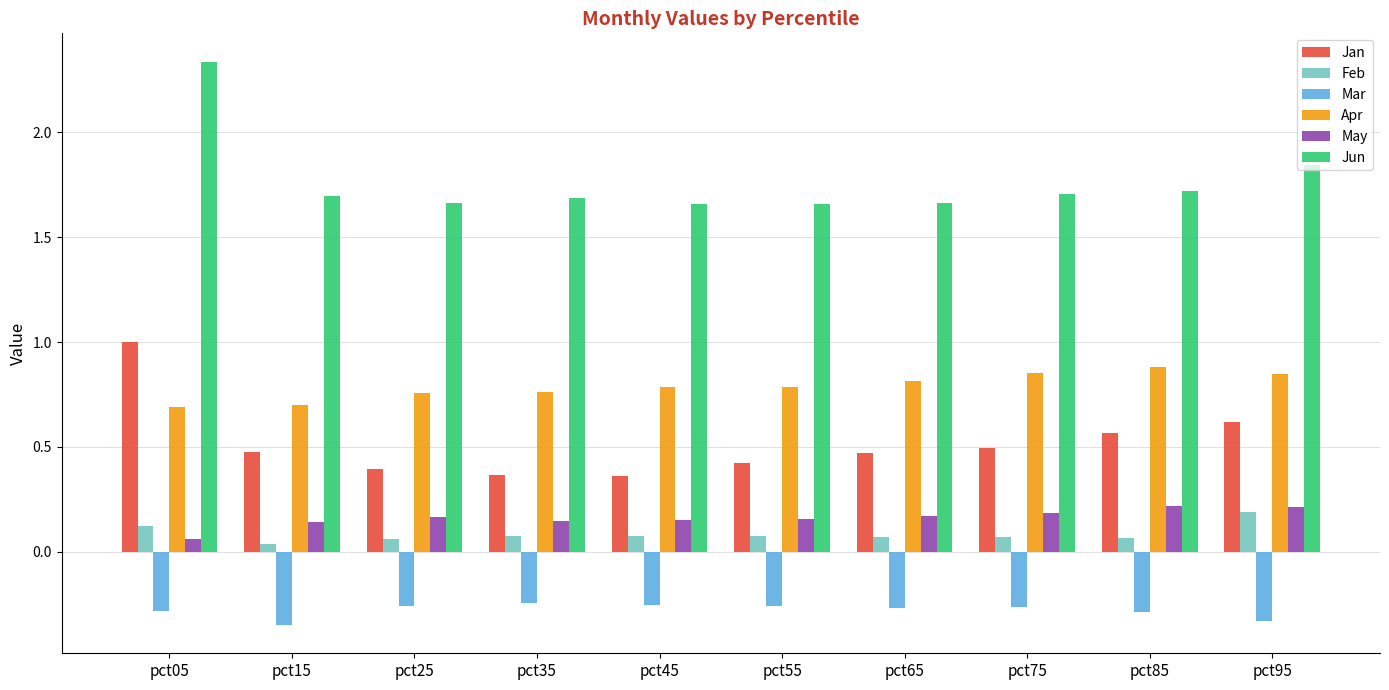

At pct85, list the series in order from smallest to largest.

Mar, Feb, May, Jan, Apr, Jun